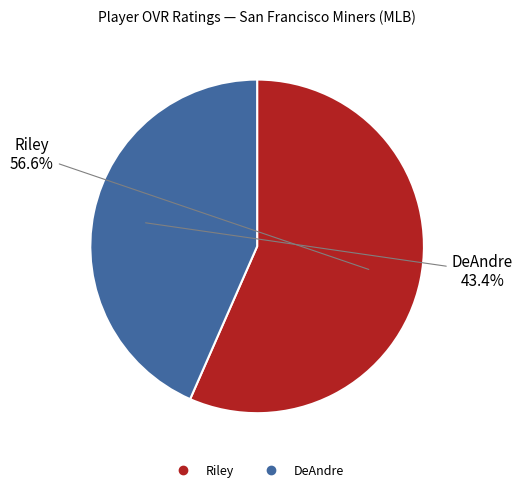

Is it true that DeAndre is 43% of the pie?

True